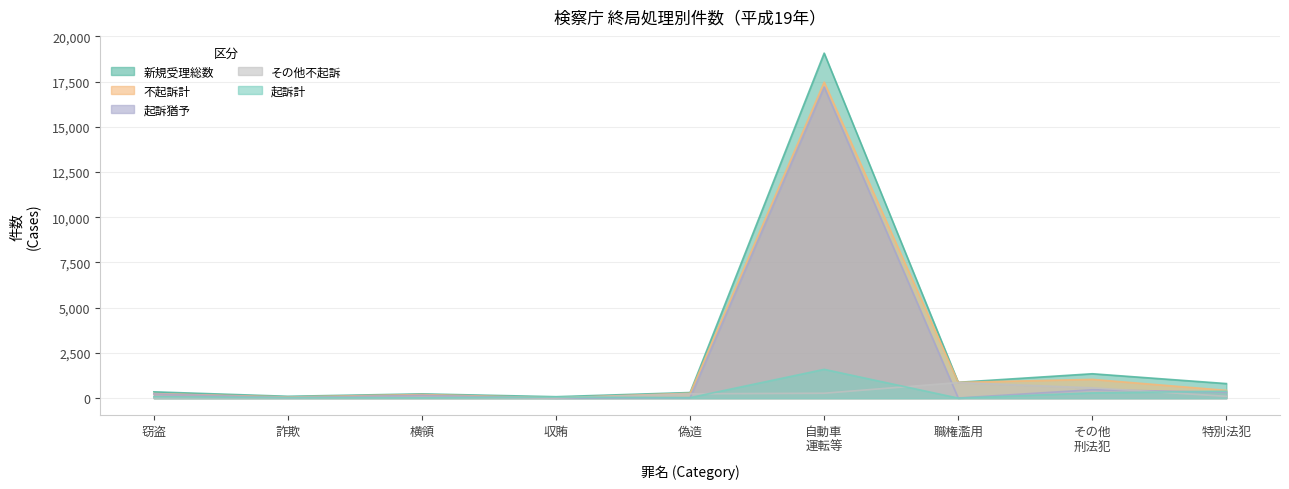

What position from the right is 特別法犯?

1